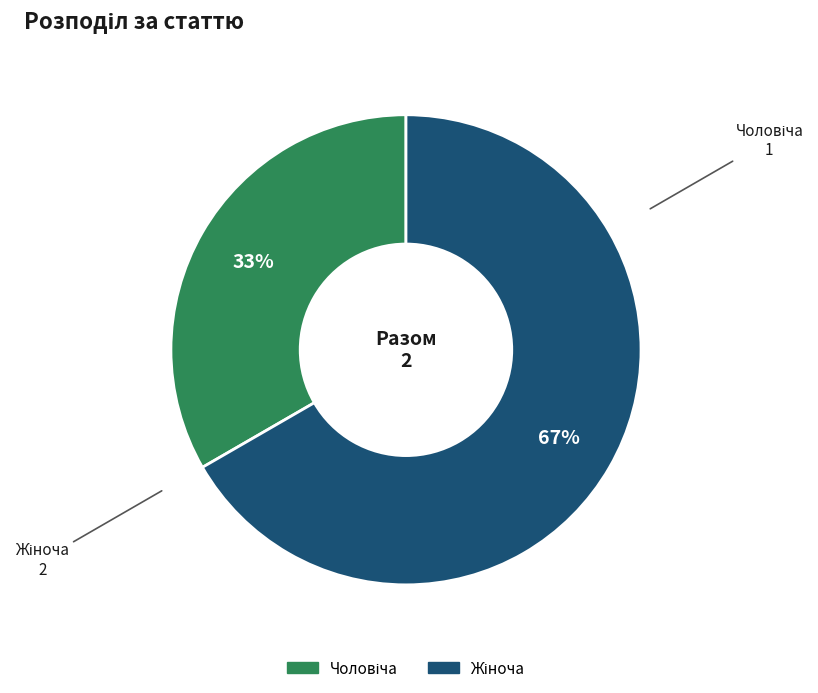

Is there a majority slice in this chart?

Yes